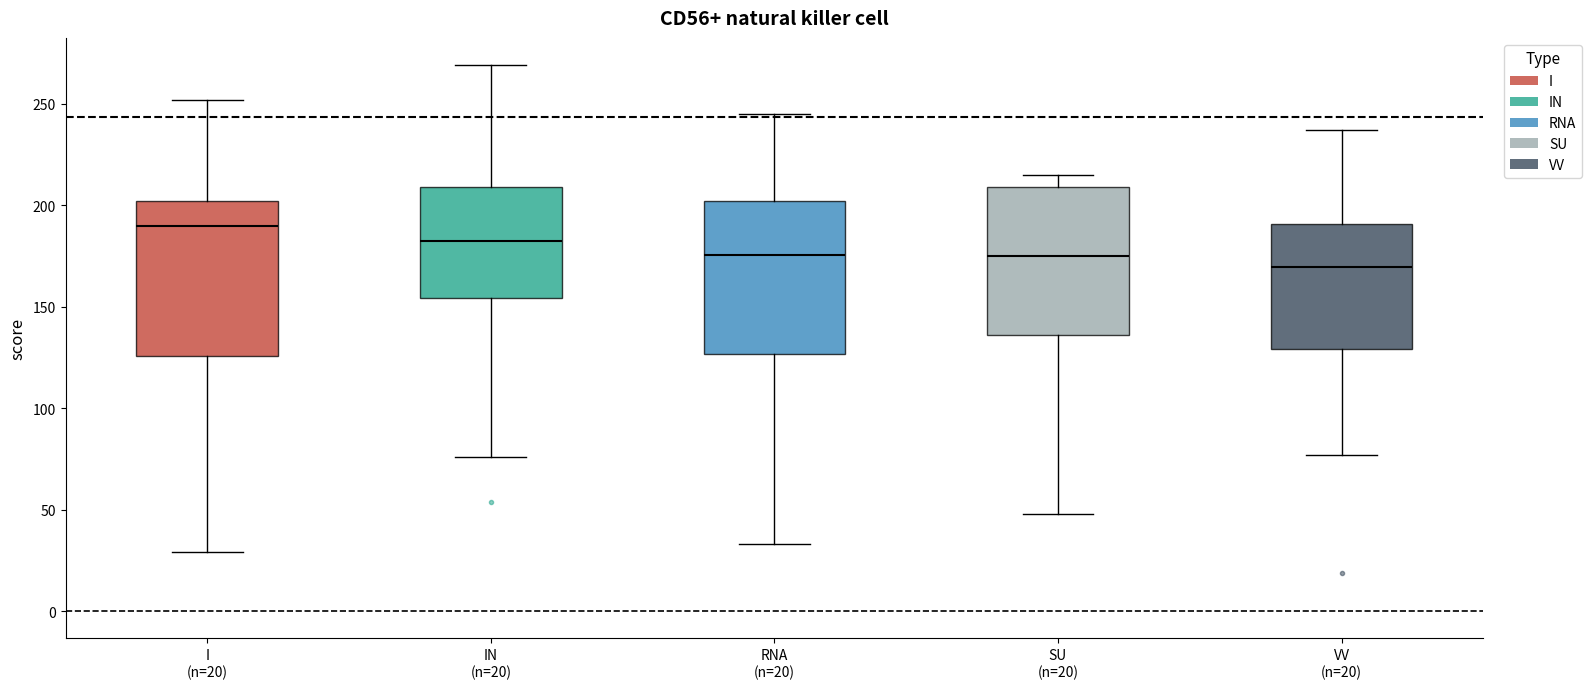

Reading left to right, read every box against the y-axis: the position of its median line, the range the box covers, and the ends of its whiskers. The values are not printed on the chart, so give them approximately, as read against the axis.

I (n=20): median 190, box 125 to 200, whiskers 30 to 250
IN (n=20): median 185, box 155 to 210, whiskers 75 to 270
RNA (n=20): median 175, box 125 to 200, whiskers 35 to 245
SU (n=20): median 175, box 135 to 210, whiskers 50 to 215
VV (n=20): median 170, box 130 to 190, whiskers 75 to 235